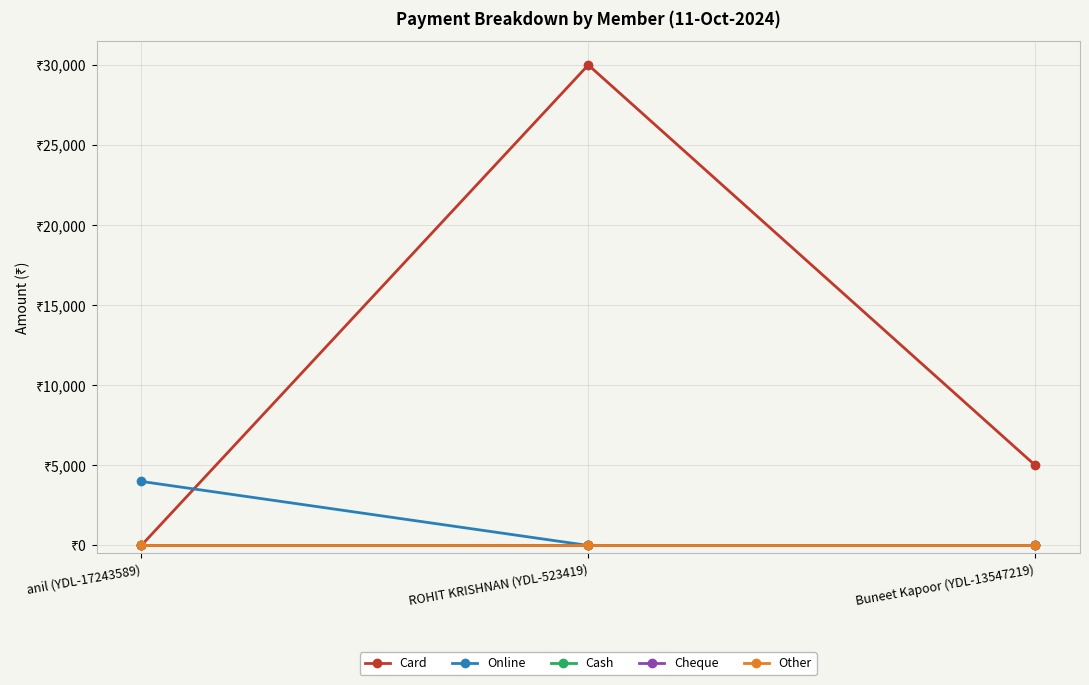

Which has a higher value, anil (YDL-17243589) or ROHIT KRISHNAN (YDL-523419)?

ROHIT KRISHNAN (YDL-523419)